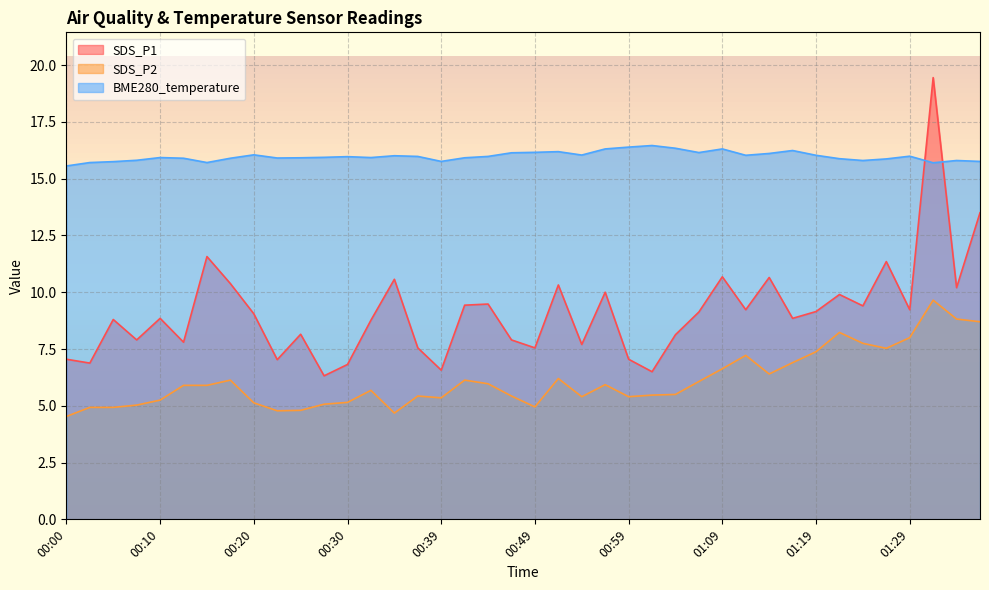

What value does the SDS_P2 series have at 00:45?

6.0